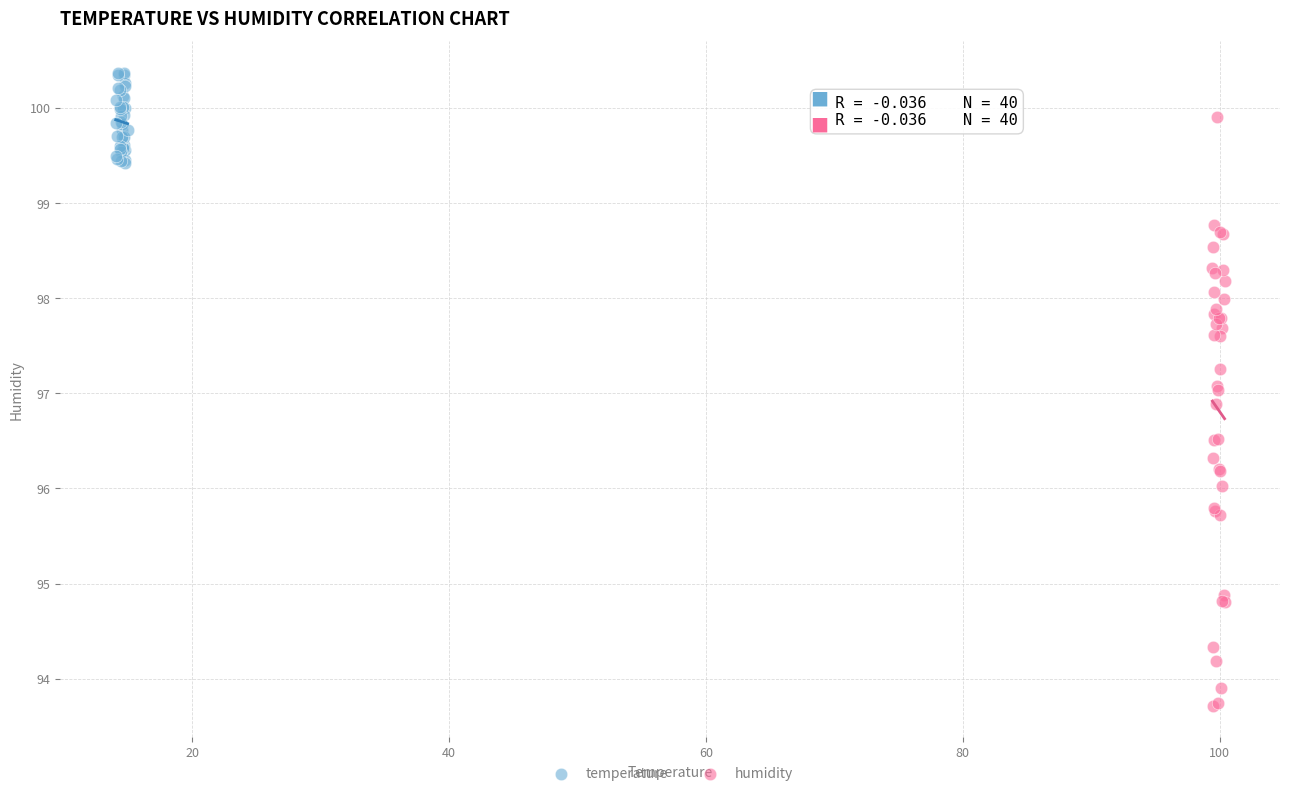

Which series contains the lowest Y value?

humidity